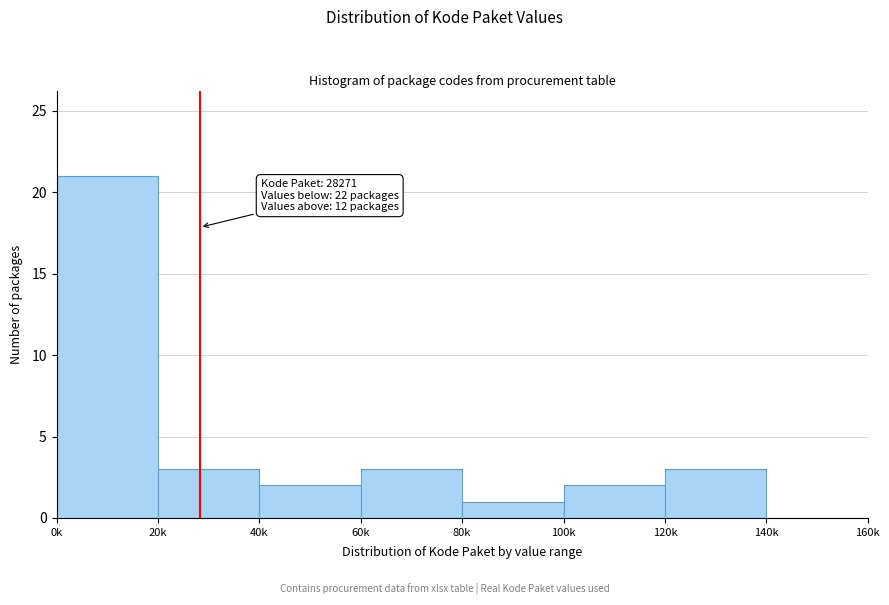

Reading right to left, transcribe all the data shown in this chart.

140k=0	120k=3	100k=2	80k=1	60k=3	40k=2	20k=3	0k=21